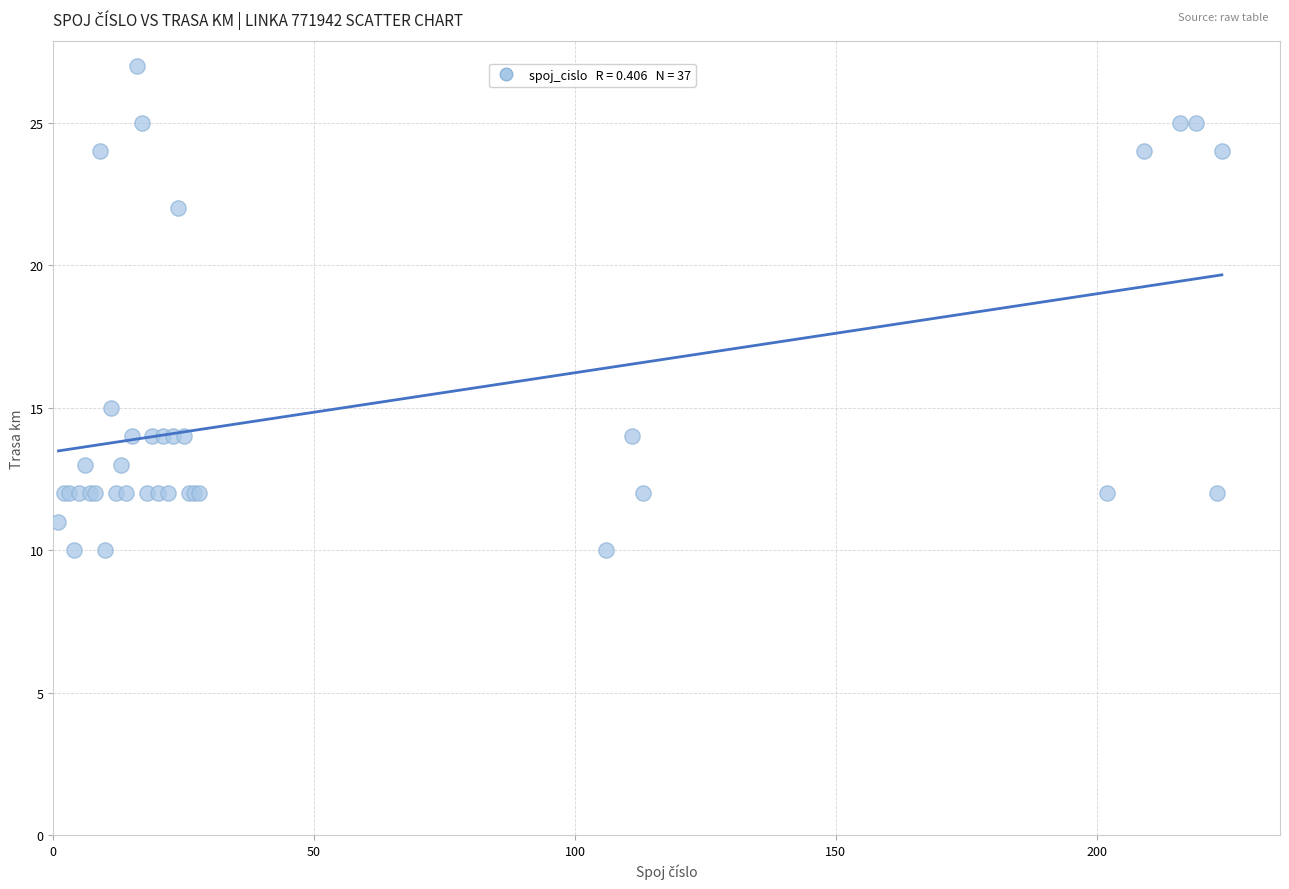

What Y value in the scatter plot is closest to 18?

15